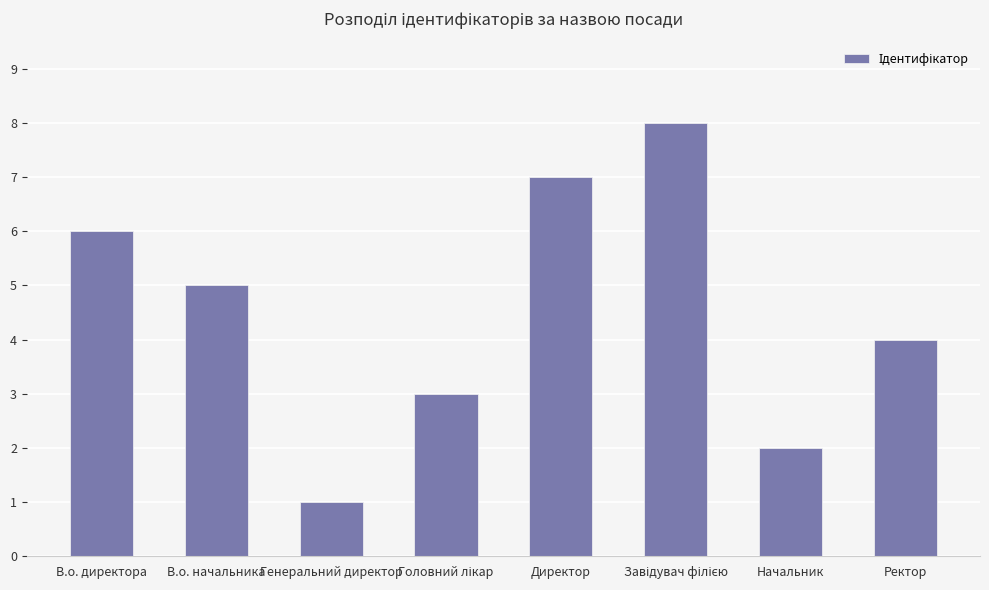

What is the ratio of the value at Начальник to the value at В.о. начальника?

0.4